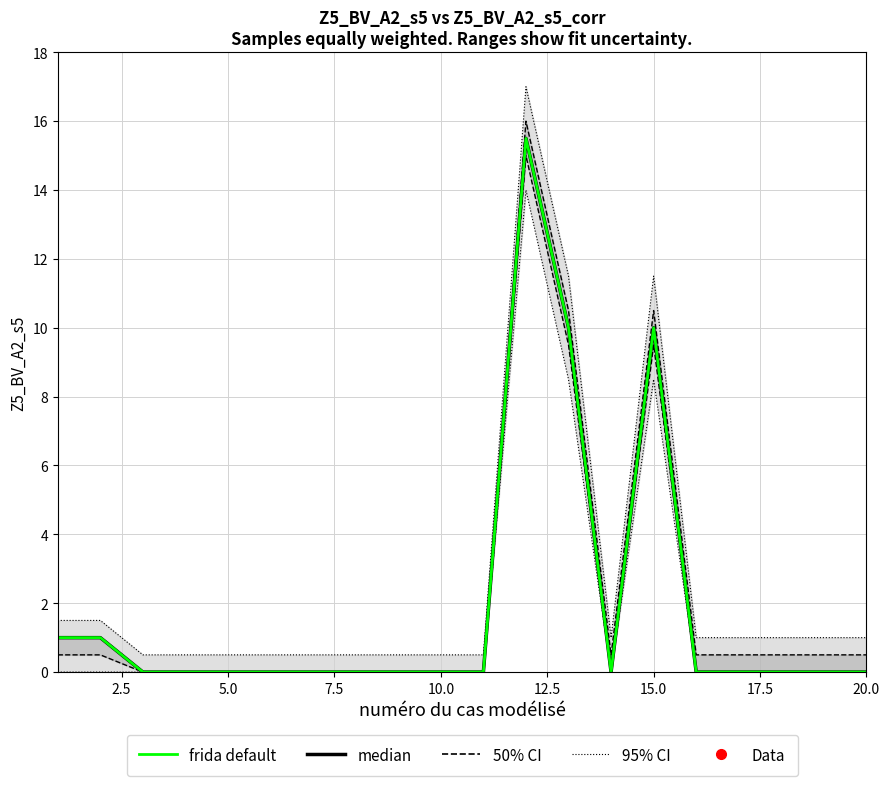

Reading right to left, transcribe all the data shown in this chart.

95% CI: 1.0	1.0	1.0	1.0	1.0	11.5	1.0	11.5	17.0	0.5	0.5	0.5	0.5	0.5	0.5	0.5	0.5	0.5	1.5	1.5
50% CI: 0.5	0.5	0.5	0.5	0.5	10.5	0.5	10.5	16.0	0.0	0.0	0.0	0.0	0.0	0.0	0.0	0.0	0.0	1.0	1.0
median: 0.0	0.0	0.0	0.0	0.0	10.0	0.0	10.0	15.5	0.0	0.0	0.0	0.0	0.0	0.0	0.0	0.0	0.0	1.0	1.0
frida default: 0.0	0.0	0.0	0.0	0.0	10.0	0.0	10.0	15.5	0.0	0.0	0.0	0.0	0.0	0.0	0.0	0.0	0.0	1.0	1.0